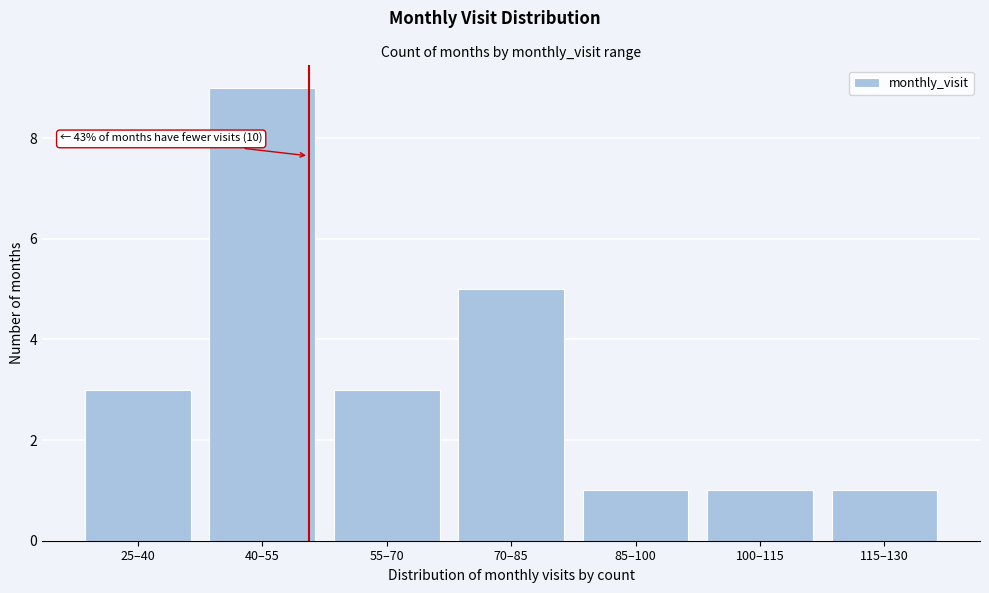

Reading left to right, transcribe all the data shown in this chart.

3	9	3	5	1	1	1